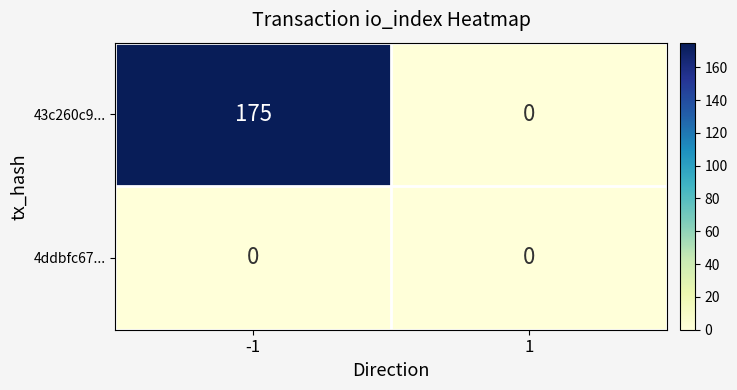

List the series in order of their peak value, lowest first.

4ddbfc67..., 43c260c9...